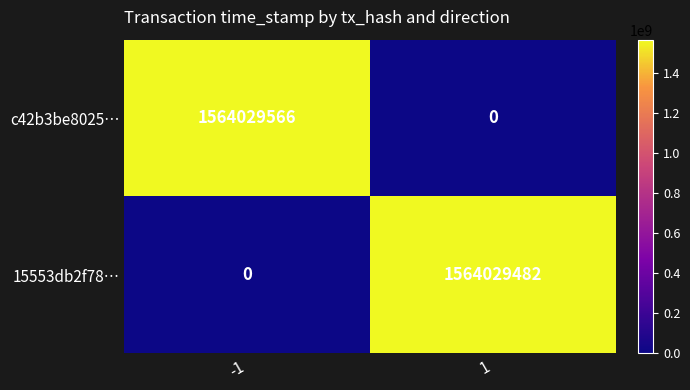

What is the difference between the maximum and minimum values in the 15553db2f78… series?

1564029482